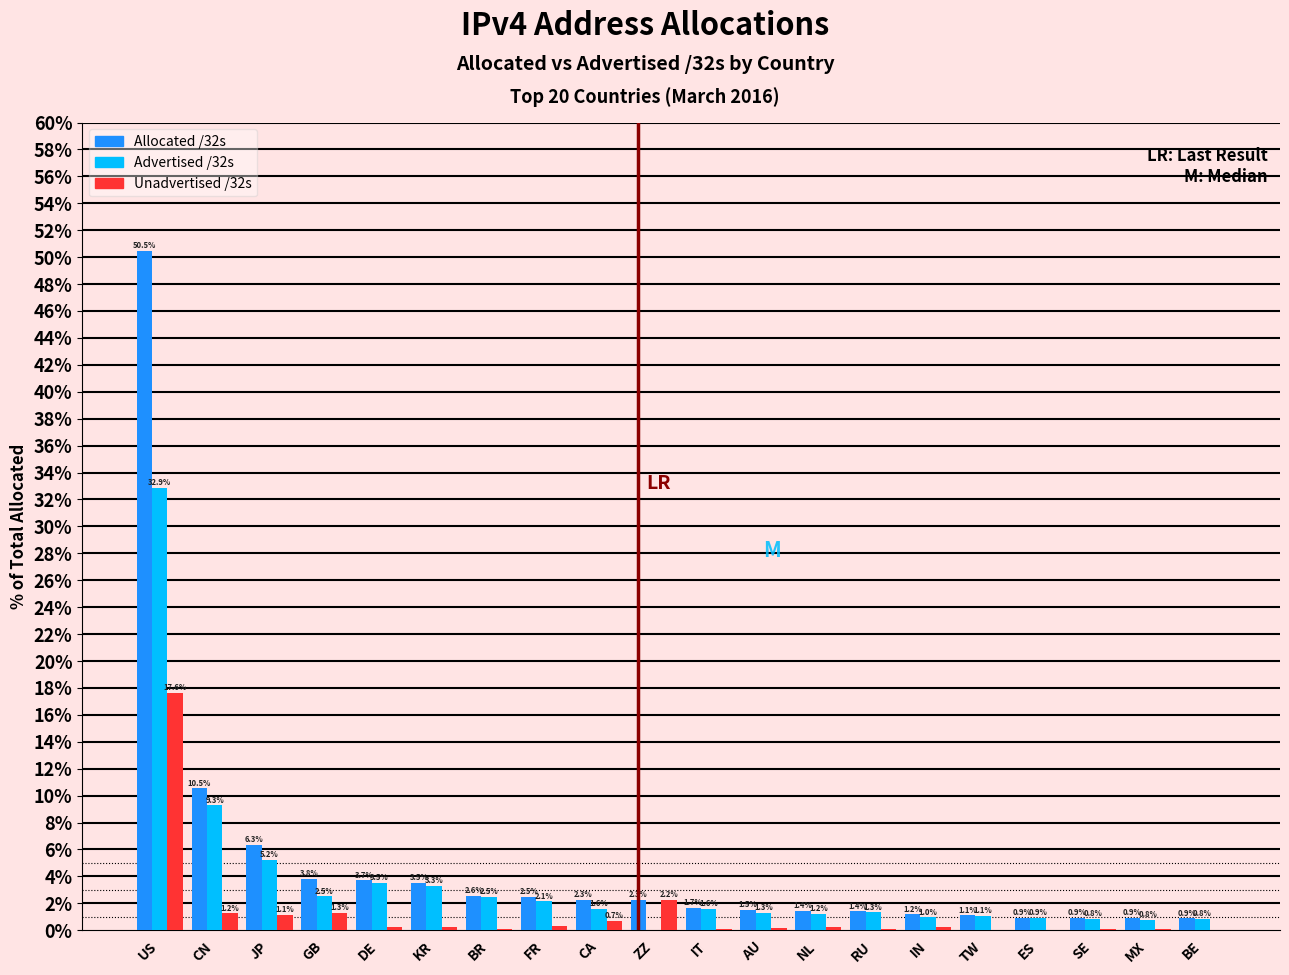

What is the maximum value for Unadvertised /32s?

17.6